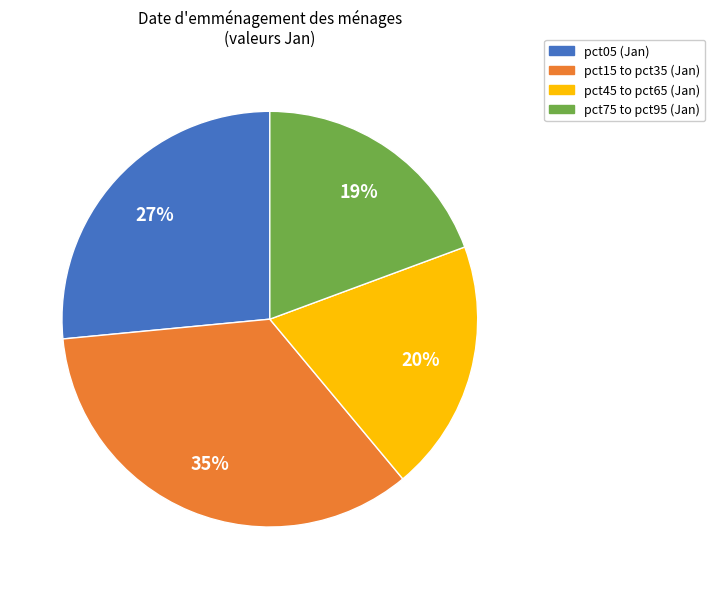

Does any single category account for the majority?

No